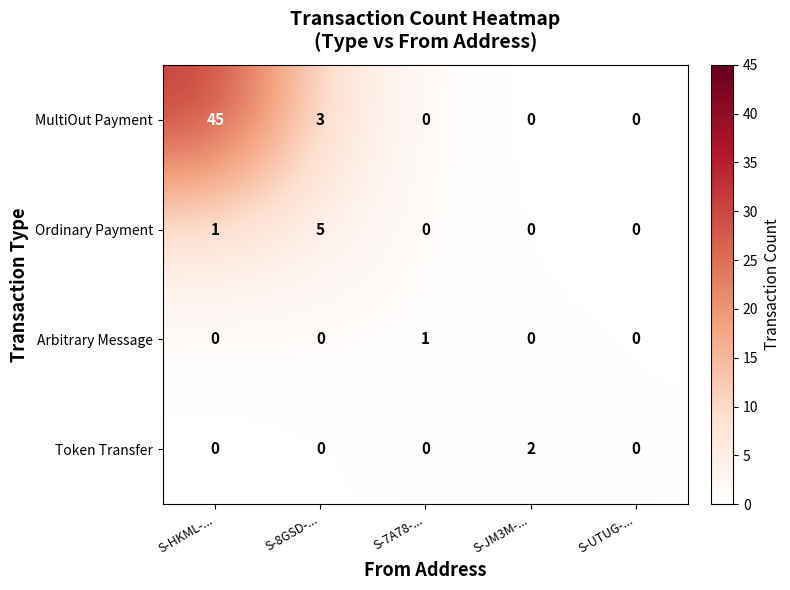

Reading left to right, transcribe all the data shown in this chart.

MultiOut Payment: 45	3	0	0	0
Ordinary Payment: 1	5	0	0	0
Arbitrary Message: 0	0	1	0	0
Token Transfer: 0	0	0	2	0